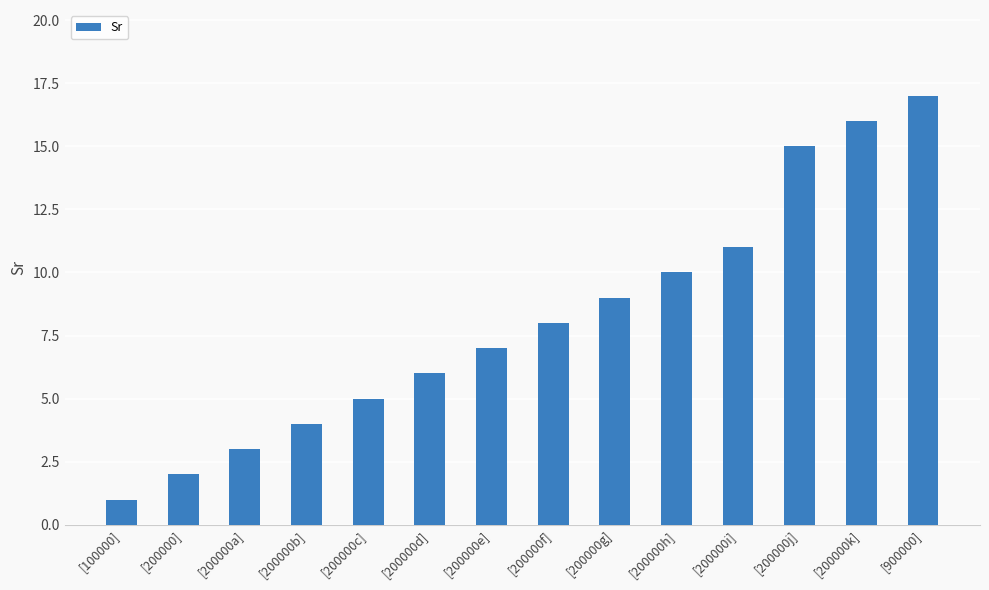

What is the change in value from [100000] to [200000h]?

+9